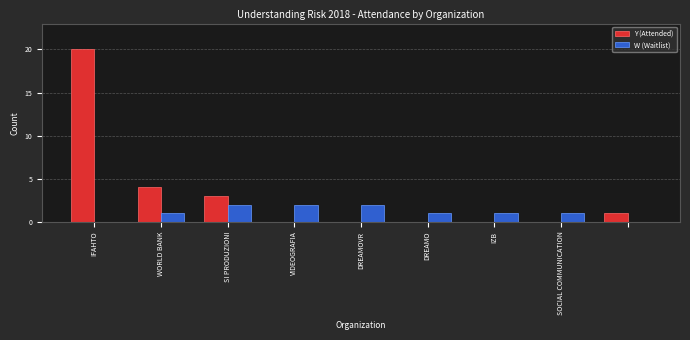

Which series has the largest total across all categories?

Y (Attended)